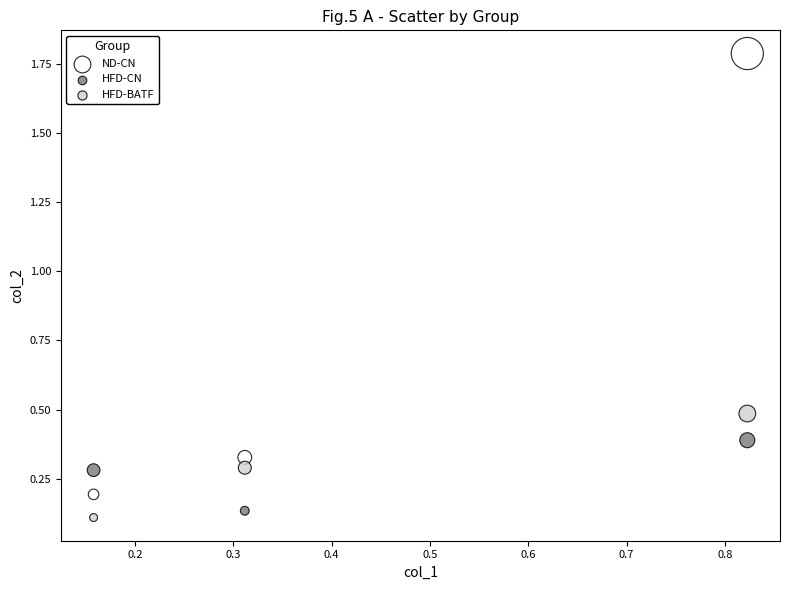

Across all data points, what is the average Y value?

0.4